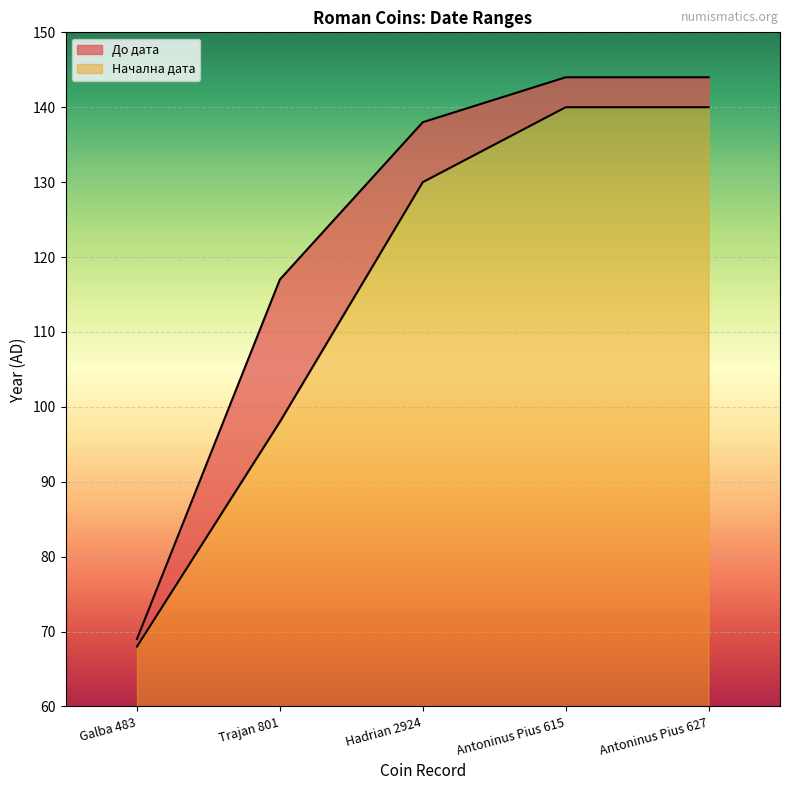

What is the difference between the Начална дата values at Hadrian 2924 and Trajan 801?

32